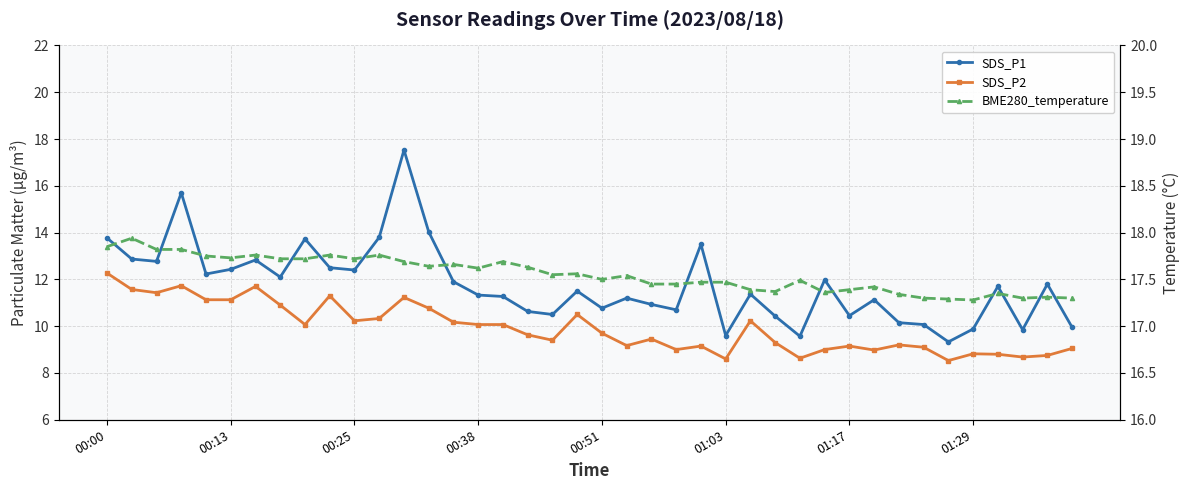

True or false: SDS_P1 and SDS_P2 cross at least once.

False